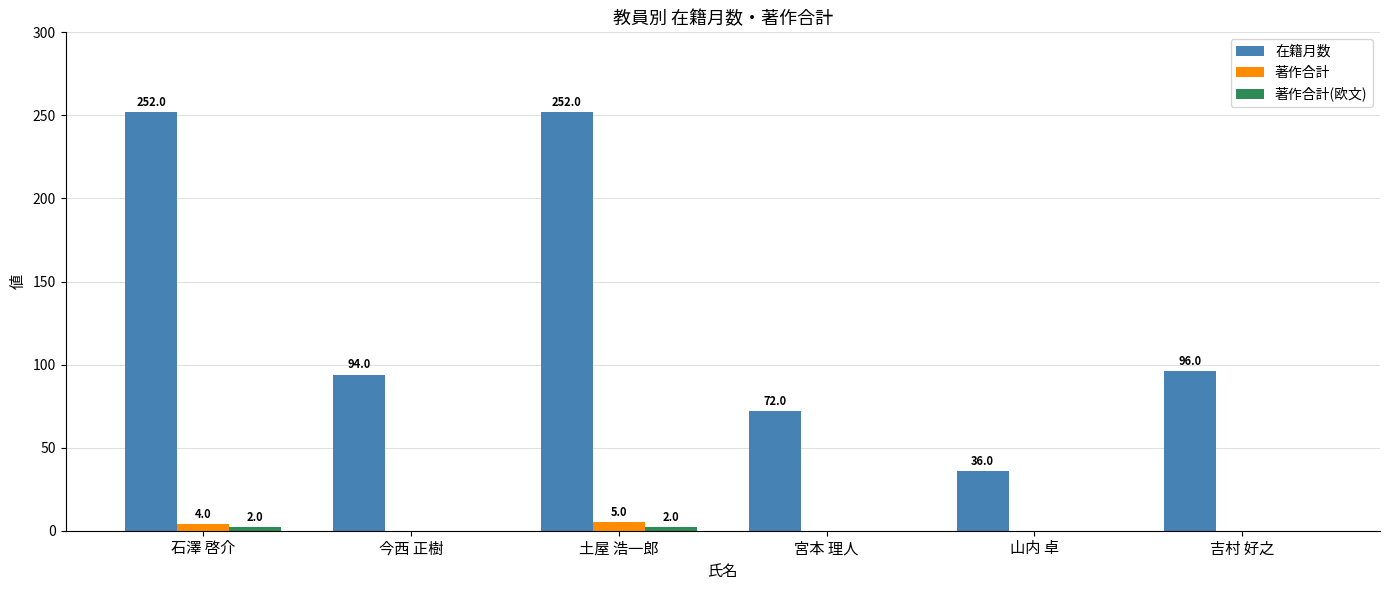

Which series changed the most between 石澤 啓介 and 山内 卓?

在籍月数